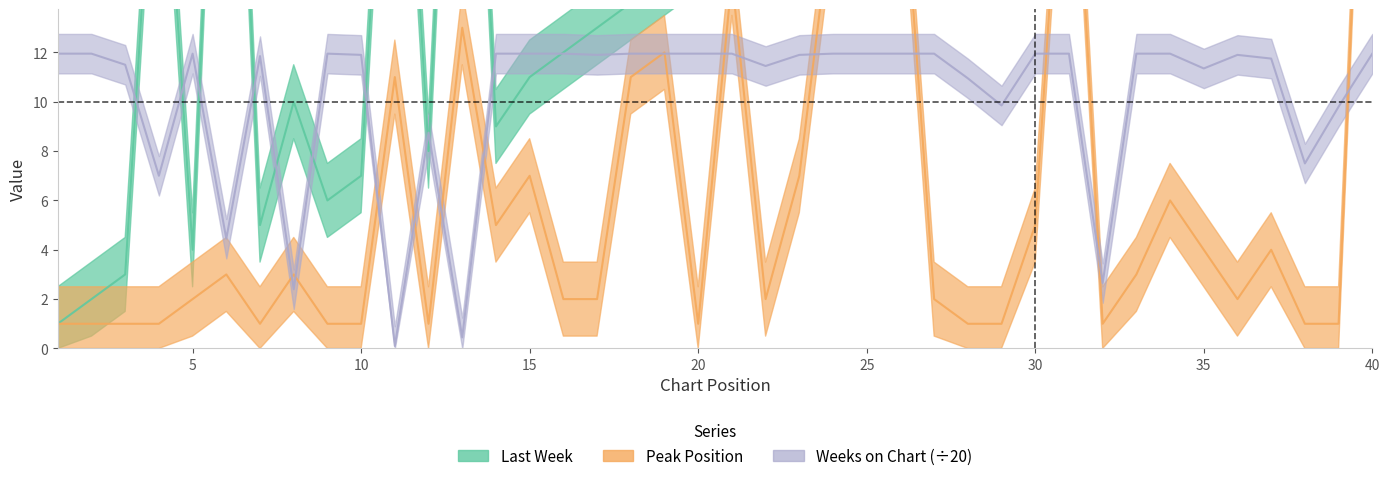

How many values in the Last Week series exceed 21?

19